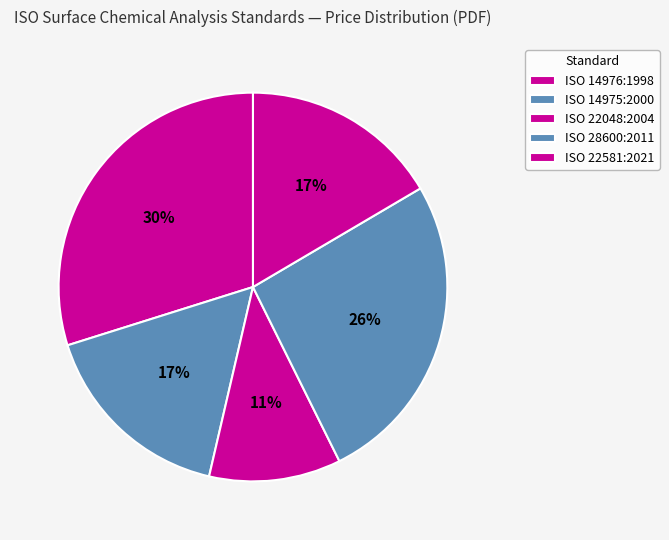

How many slices are in this pie chart?

5